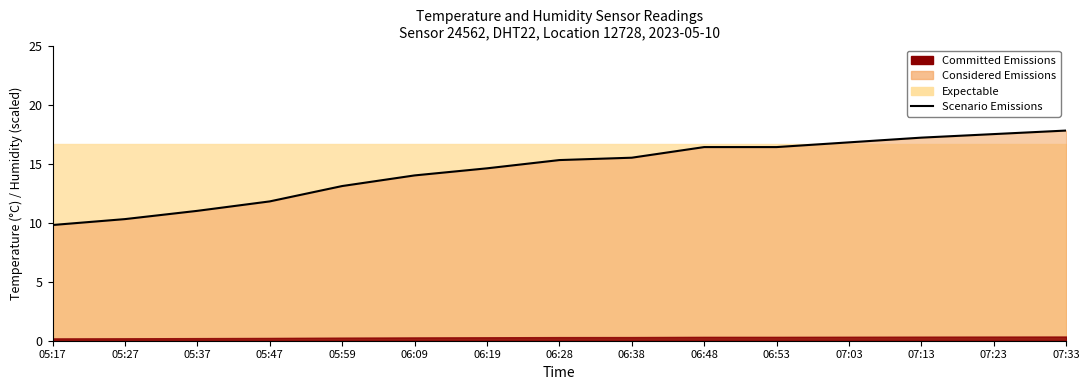

What is the difference between the second highest and minimum values?

7.7